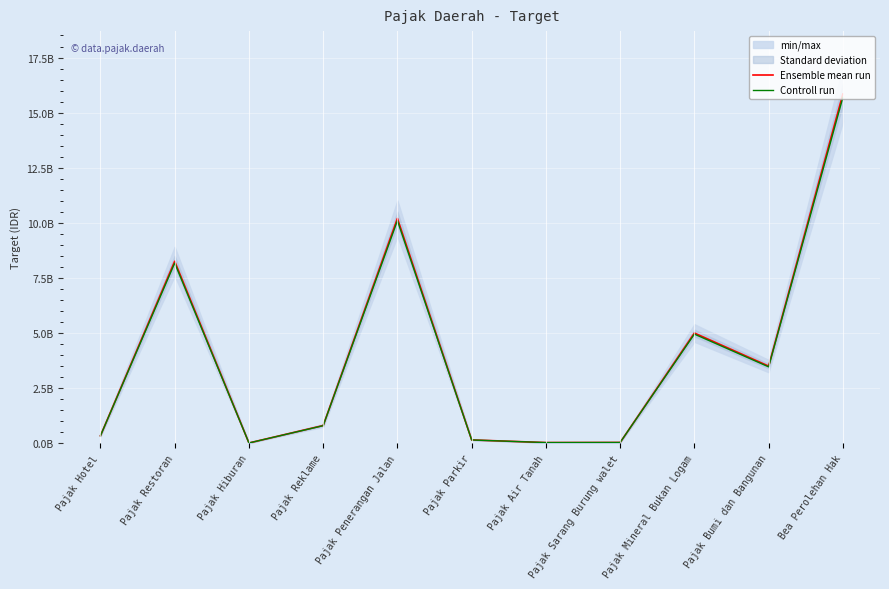

At how many categories does at least one series exceed 15496885861?

1